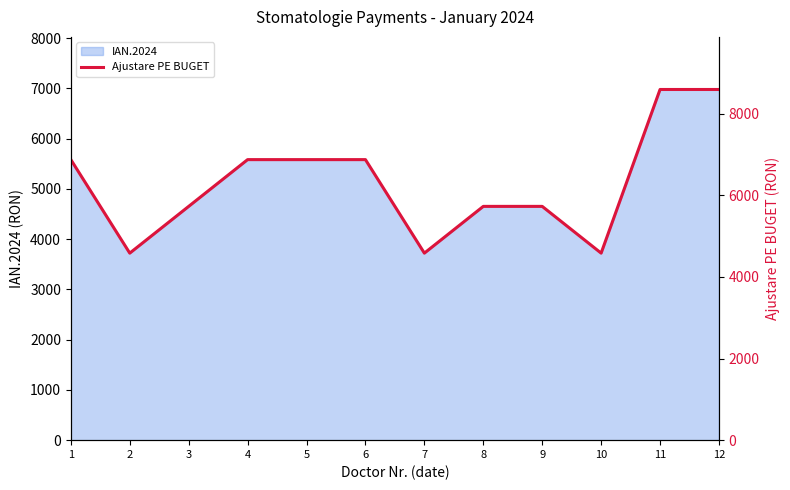

At which category does the chart reach its peak across all series?

11